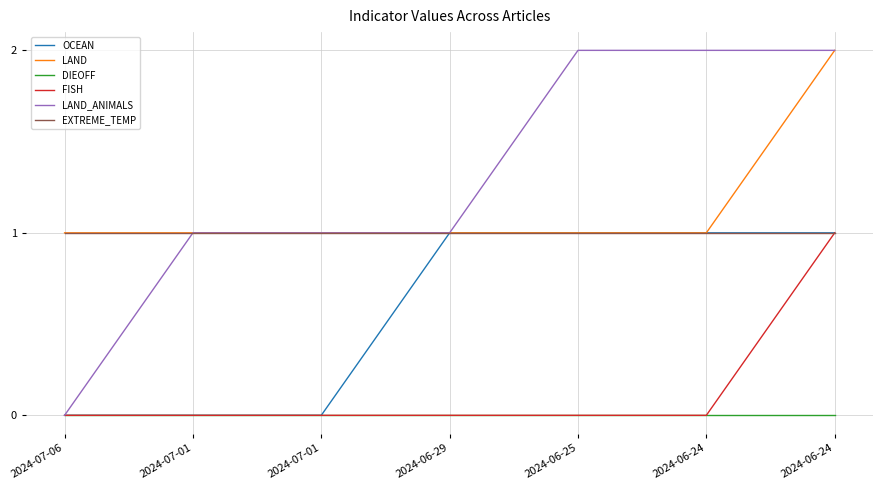

What is the label of the 7th point from the left?

2024-06-24